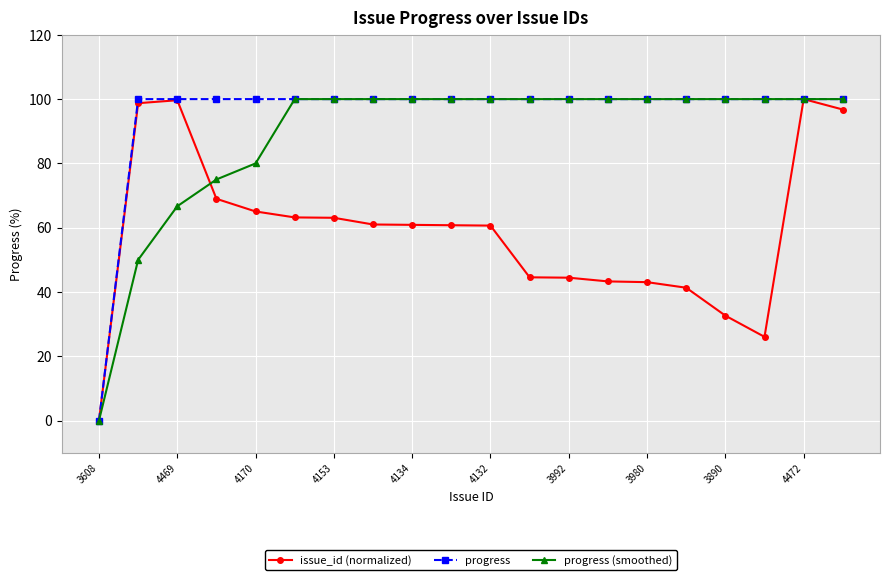

Which series has the largest total across all categories?

progress